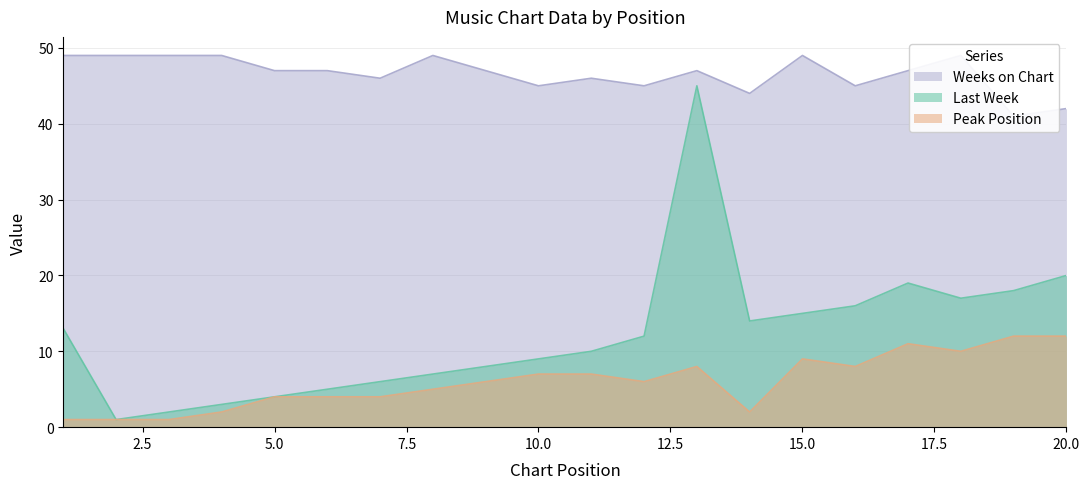

What is the total value across all series at 18?

76